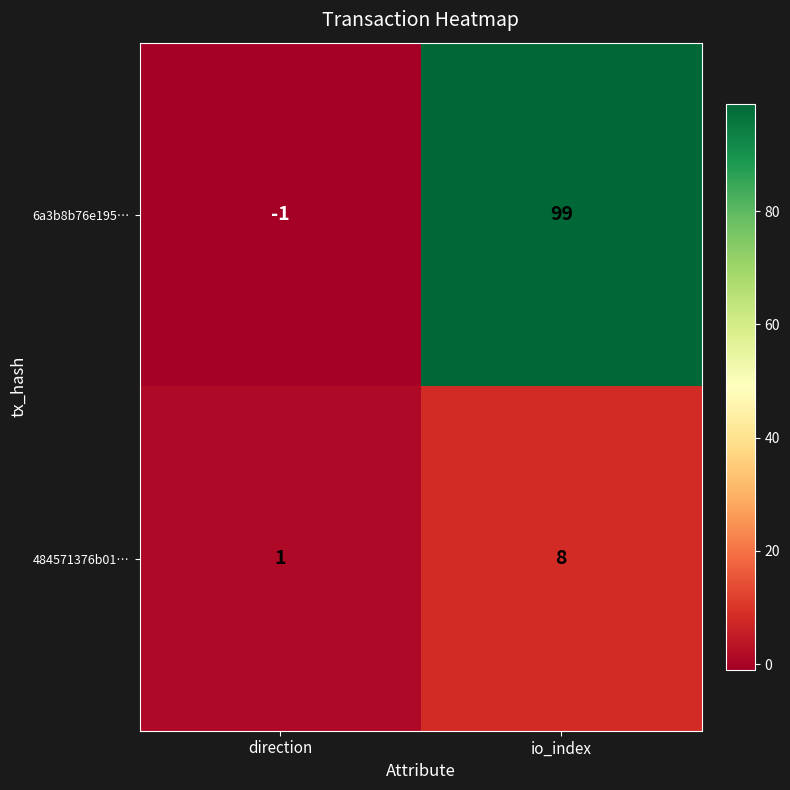

Where is 6a3b8b76e195… nearest to the value 49?

direction